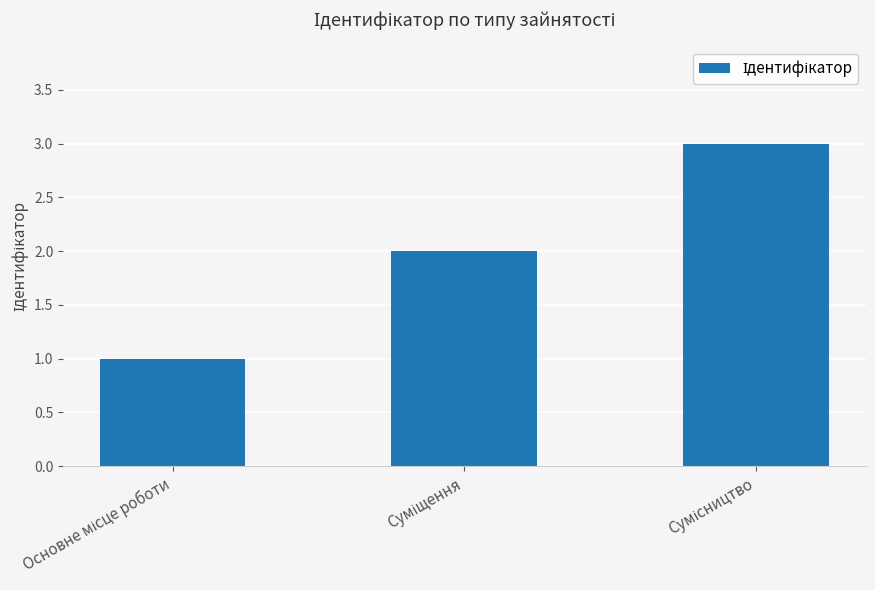

What is the greatest value displayed?

3